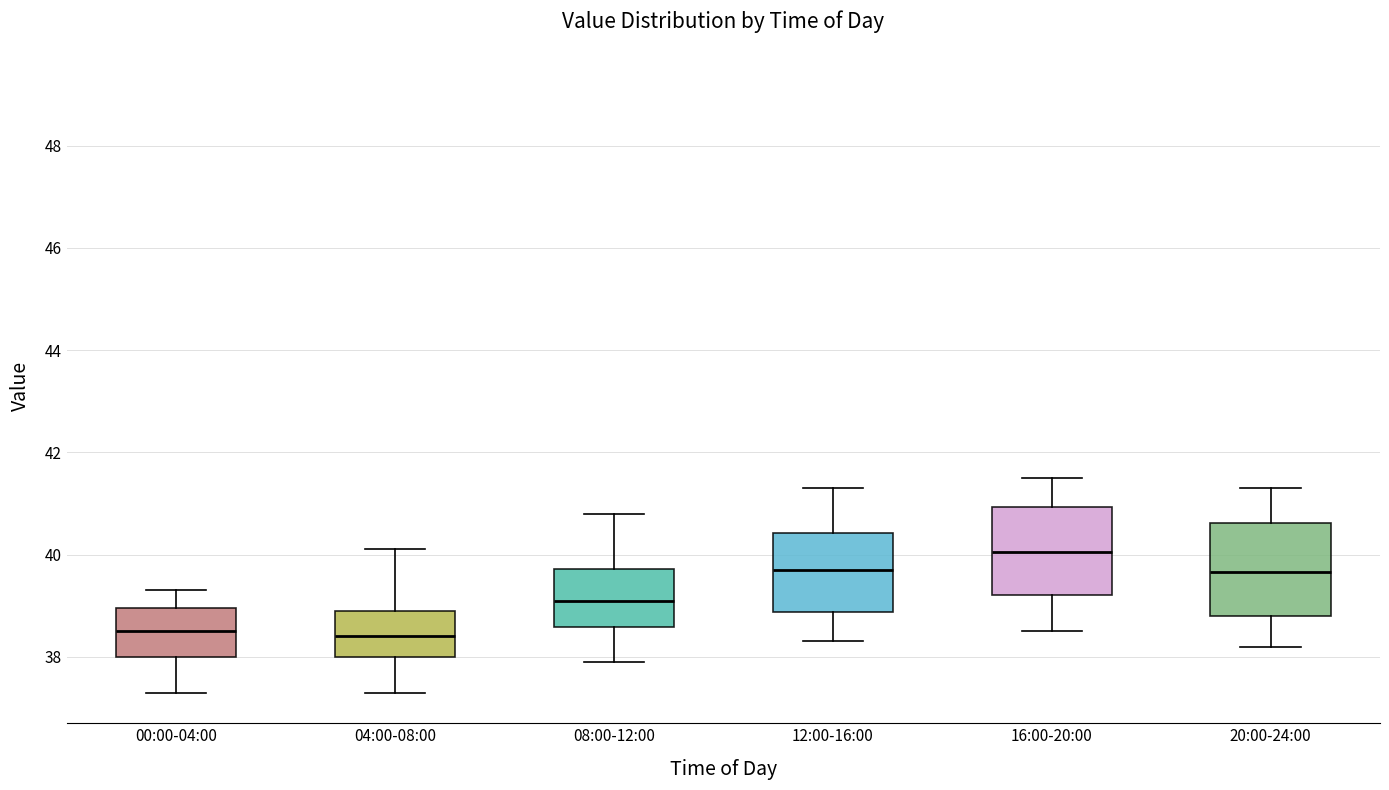

Reading left to right, transcribe this box plot: for each box, give where its median line is, the range the box spans, and where its two whiskers end, as read against the y-axis. The values are not printed on the chart, so give them approximately, as read against the axis.

00:00-04:00: median 38.6, box 38.0 to 39.0, whiskers 37.4 to 39.4
04:00-08:00: median 38.4, box 38.0 to 39.0, whiskers 37.4 to 40.2
08:00-12:00: median 39.2, box 38.6 to 39.8, whiskers 38.0 to 40.8
12:00-16:00: median 39.8, box 38.8 to 40.4, whiskers 38.4 to 41.4
16:00-20:00: median 40.0, box 39.2 to 41.0, whiskers 38.6 to 41.6
20:00-24:00: median 39.6, box 38.8 to 40.6, whiskers 38.2 to 41.4